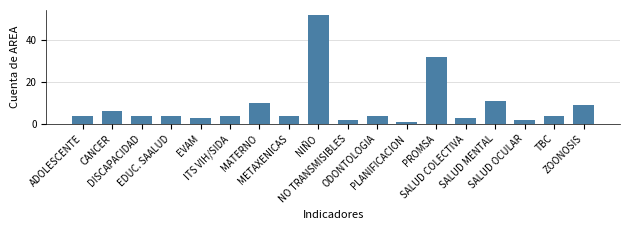

How many categories are shown in the chart?

18